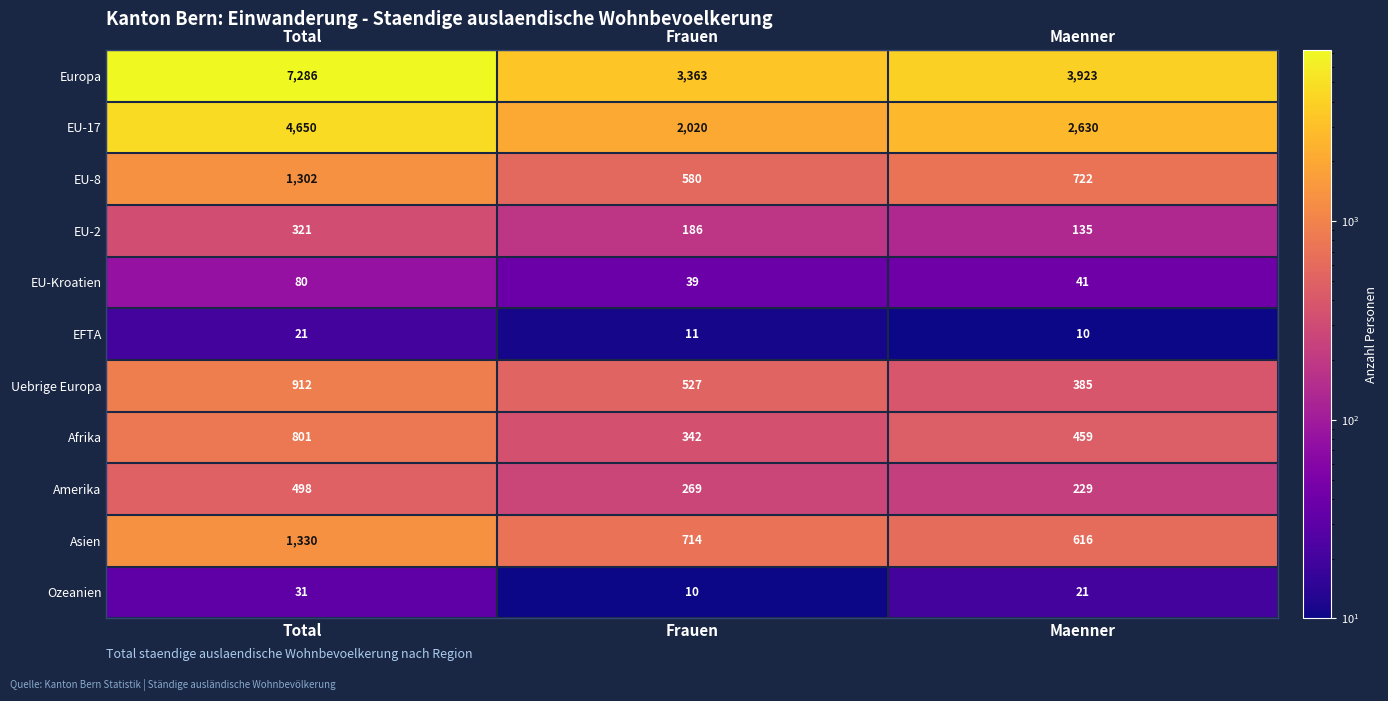

What is the difference between the EU-2 values at Total and Maenner?

186